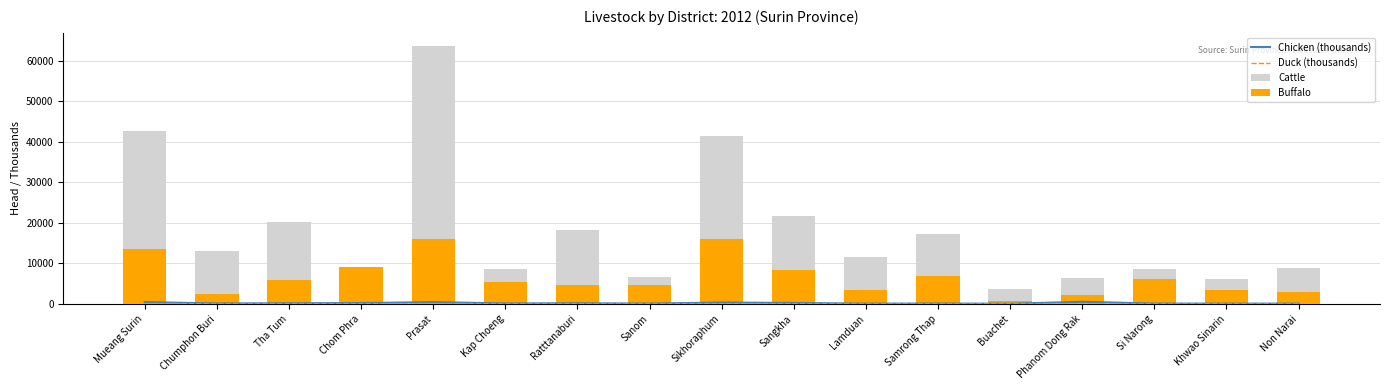

Is the value of Cattle at Non Narai greater than the value of Duck (thousands) at Sanom?

Yes